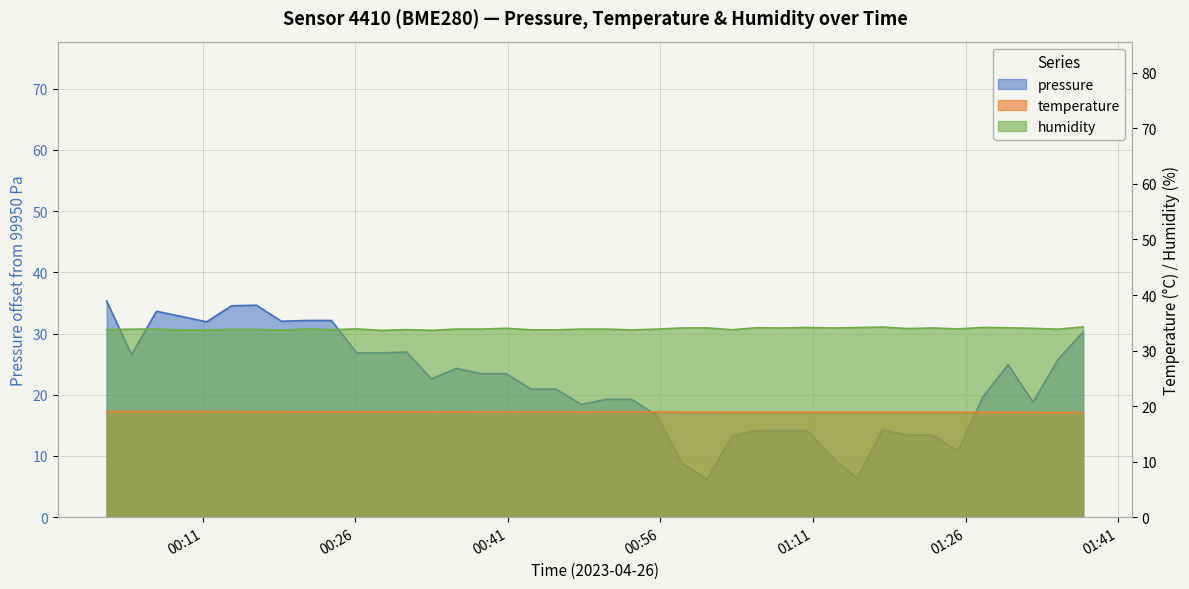

Rank the series by their average value, from highest to lowest.

humidity, pressure, temperature